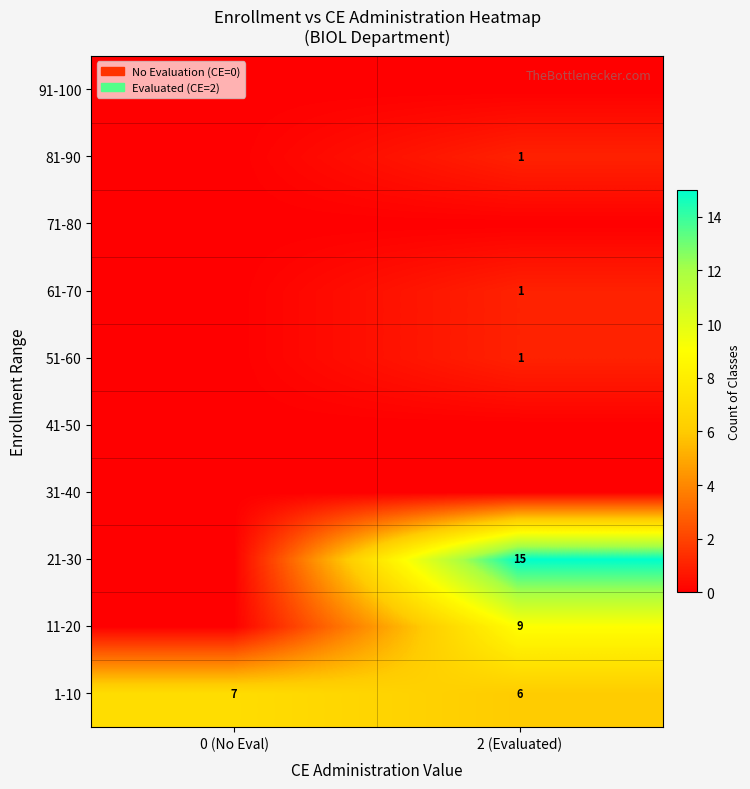

List the labels in order of 1-10 value, largest first.

0 (No Eval), 2 (Evaluated)